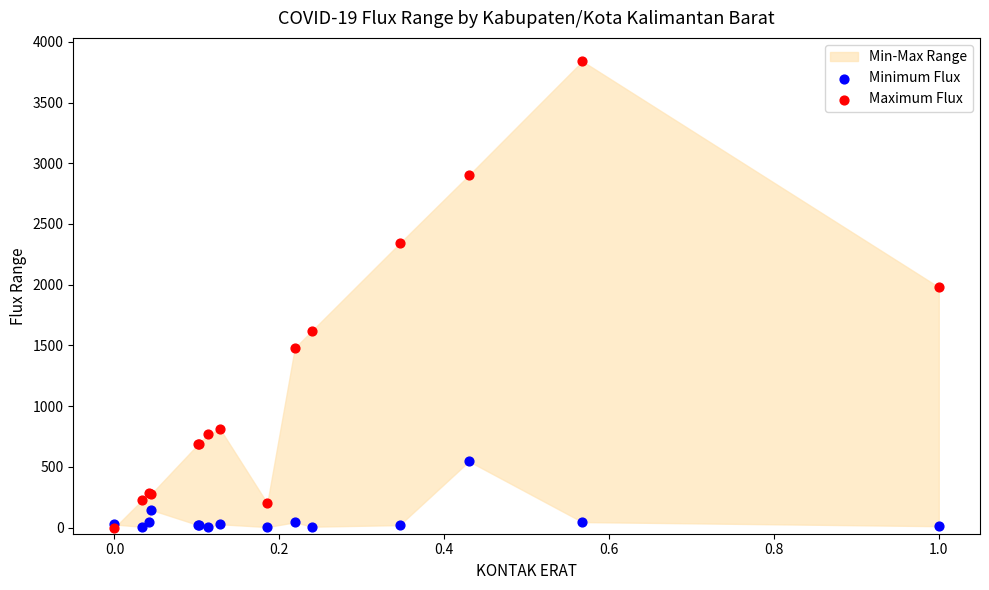

Across all series, what Y value is closest to 1920?

1980